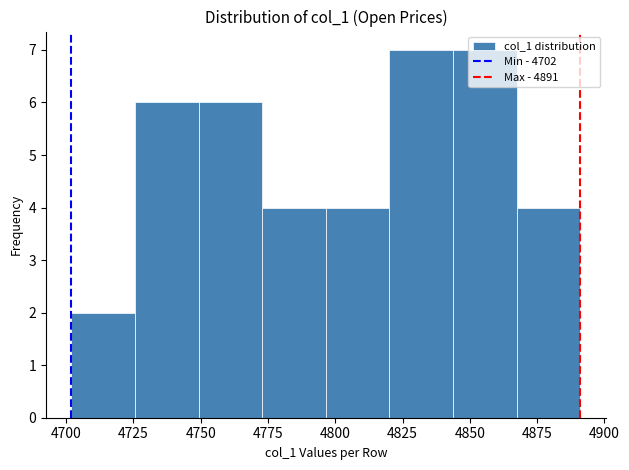

Reading left to right, list every bar in this chart as the range it spans on the x-axis followed by its height. Neither the bar edges nor the heights are printed on the chart, so give them approximately, as read against the axes.

4700 to 4725: 2
4725 to 4750: 6
4750 to 4775: 6
4775 to 4795: 4
4795 to 4820: 4
4820 to 4845: 7
4845 to 4865: 7
4865 to 4890: 4